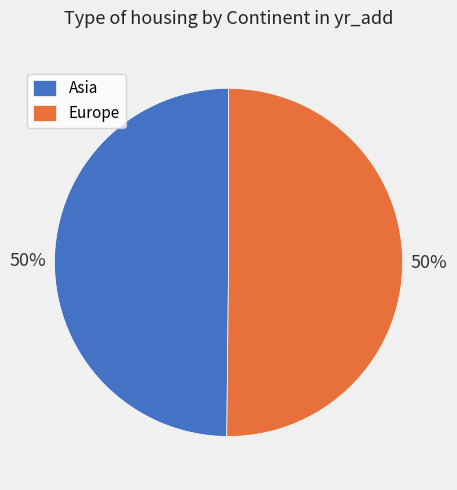

Is the sum of Asia and Europe greater than half?

Yes